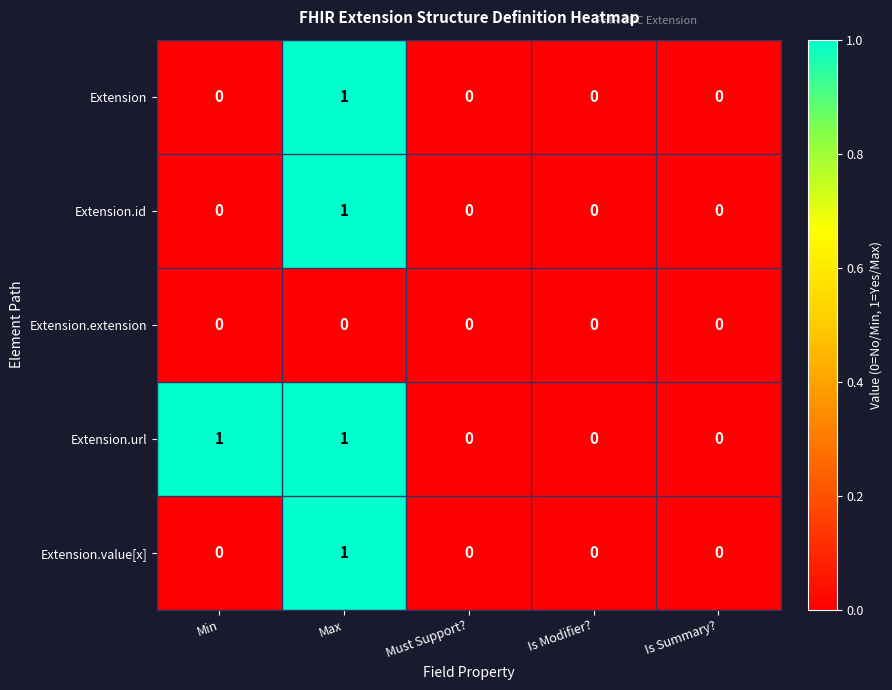

The Extension series shows 0 at Min. True or false?

True